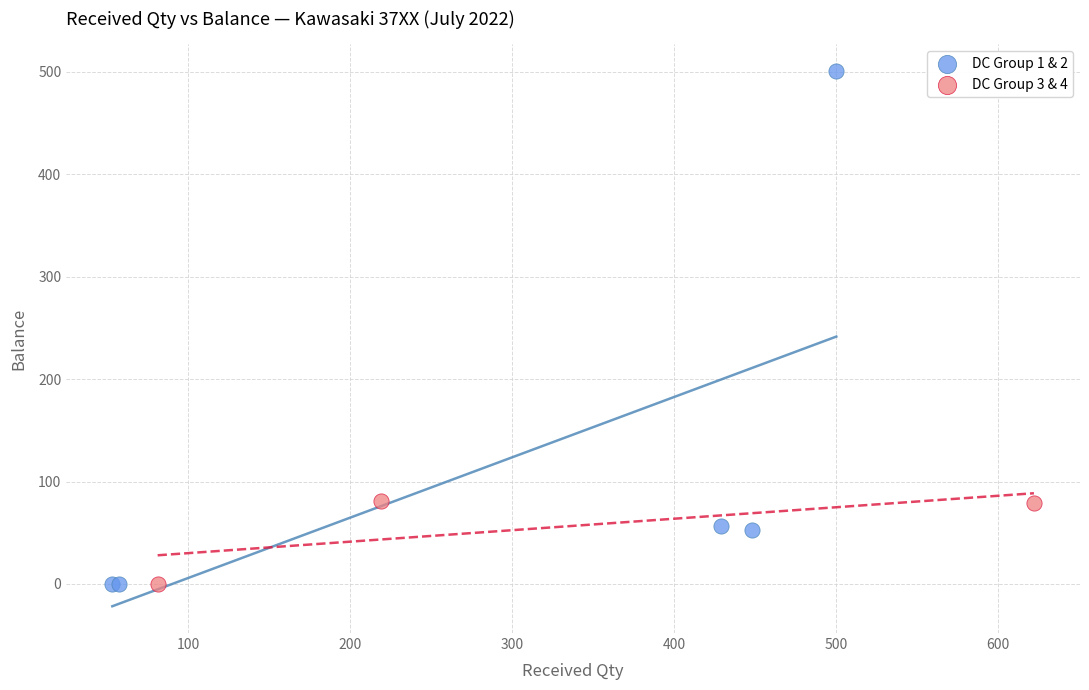

Which series reaches the maximum Y coordinate?

DC Group 1 & 2